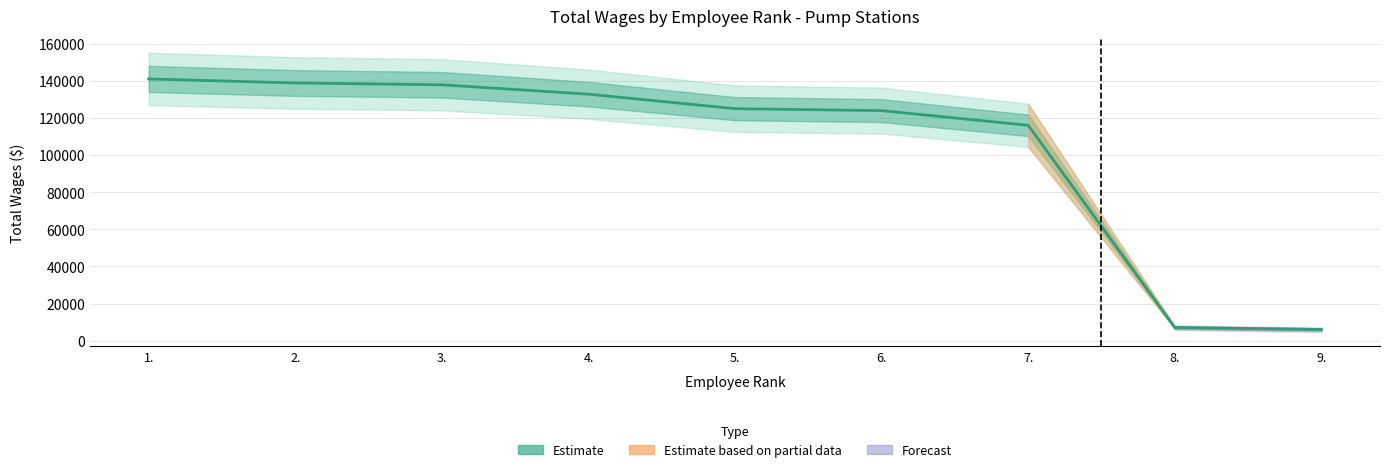

Approximately how many times larger is the value at 3. compared to 9.?

23.0